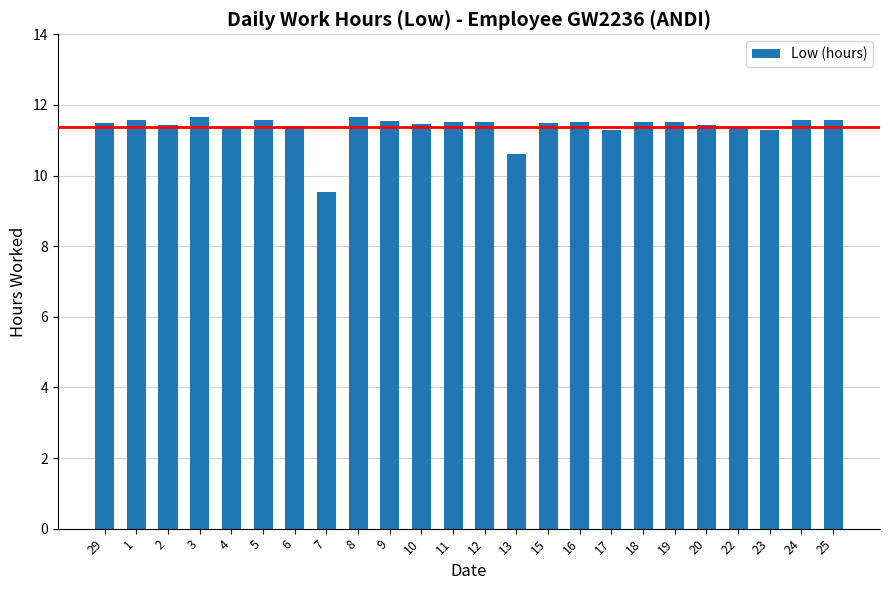

What is the average value?

11.4